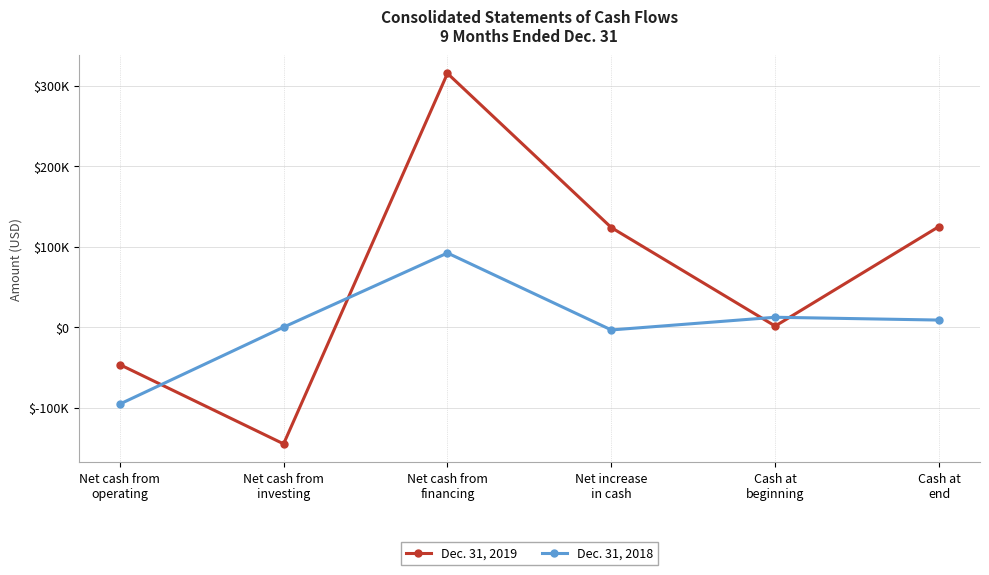

Is it true that Dec. 31, 2019 equals -145151 at Net cash from
investing?

True